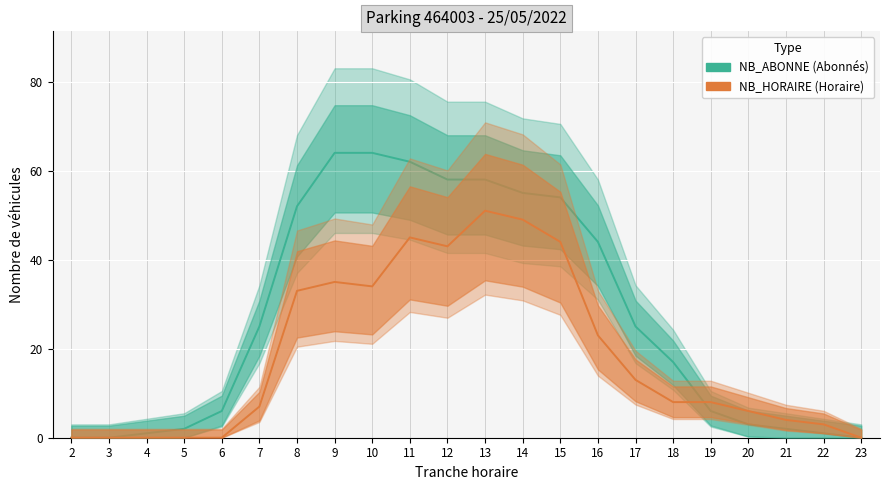

What is the difference between the maximum and minimum values in the NB_ABONNE series?

64